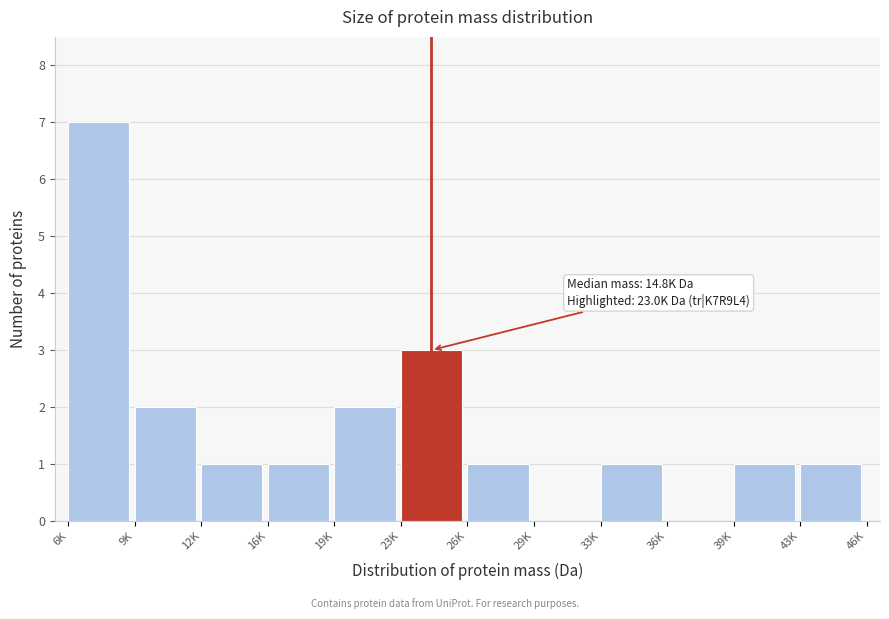

Reading left to right, list all the values displayed in this chart.

6K=7	9K=2	12K=1	16K=1	19K=2	23K=3	26K=1	29K=0	33K=1	36K=0	39K=1	43K=1